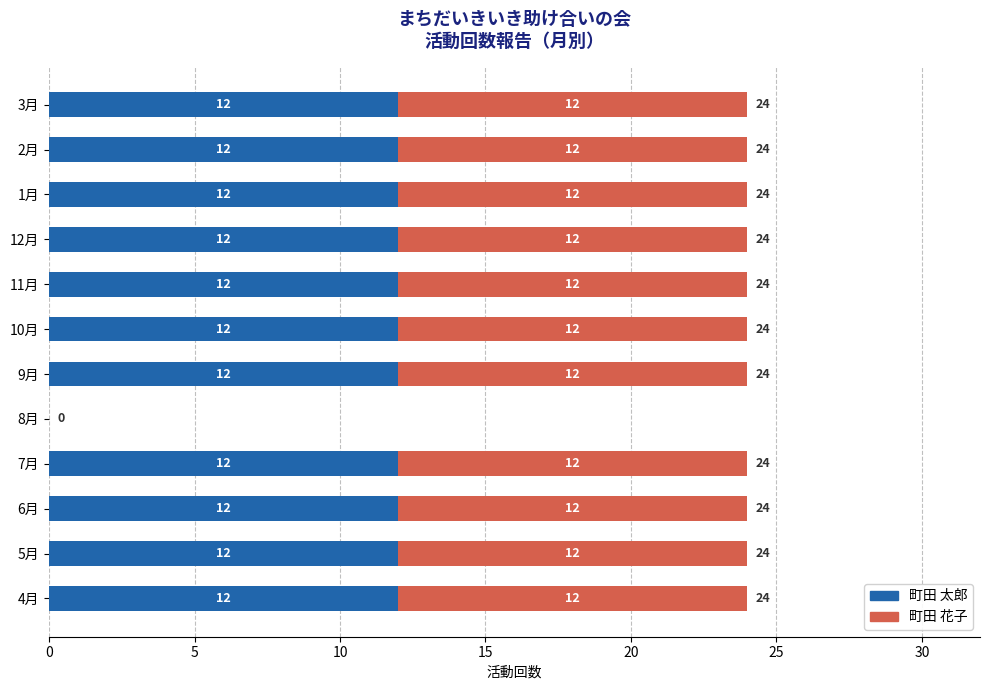

What is the sum of all 町田 太郎 values?

132